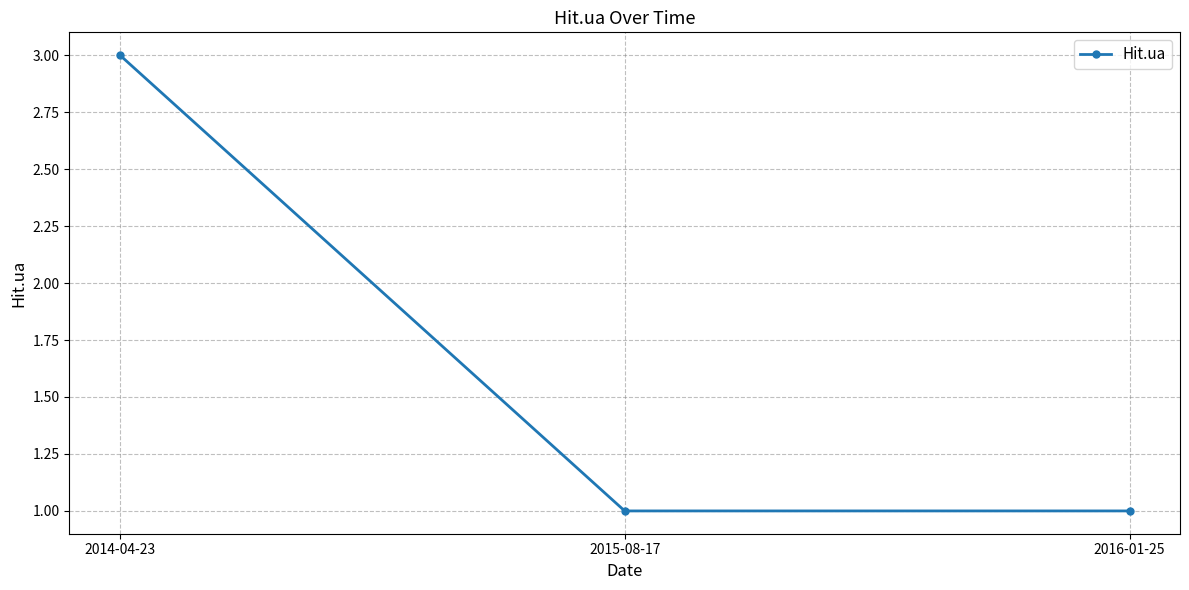

Which category has the highest value across all series?

2014-04-23